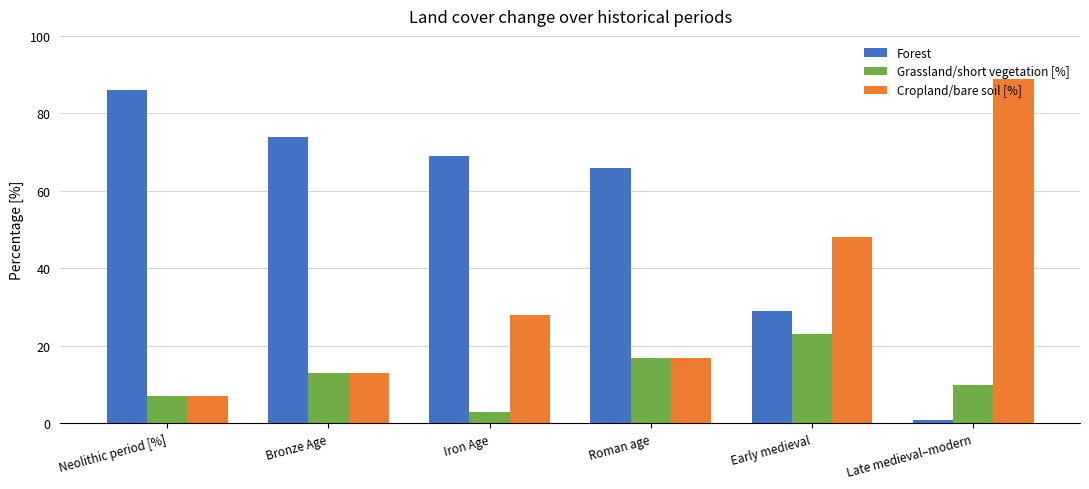

At which label does Forest reach its peak?

Neolithic period [%]